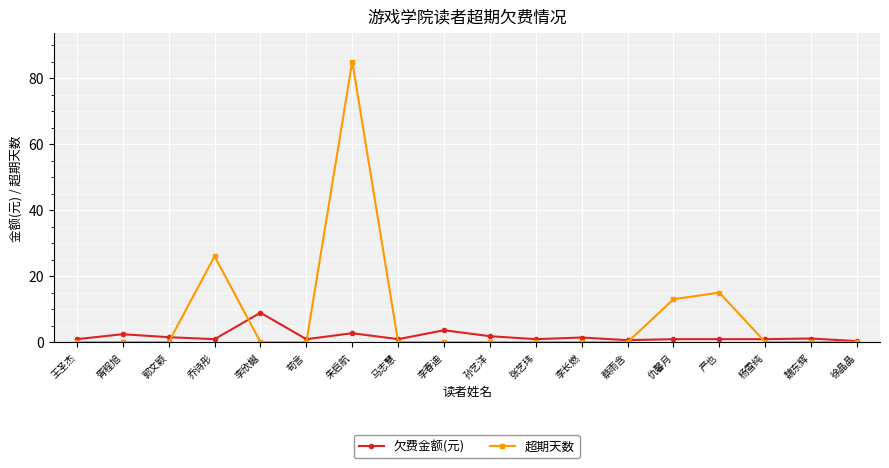

Rank the series by their maximum value, from lowest to highest.

欠费金额(元), 超期天数